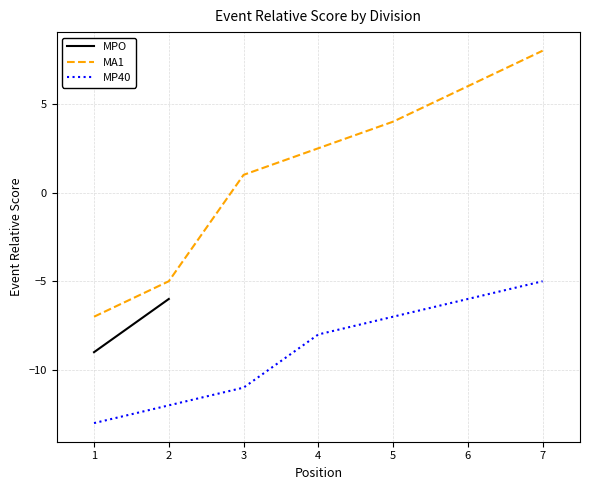

Count the number of categories in the chart.

7